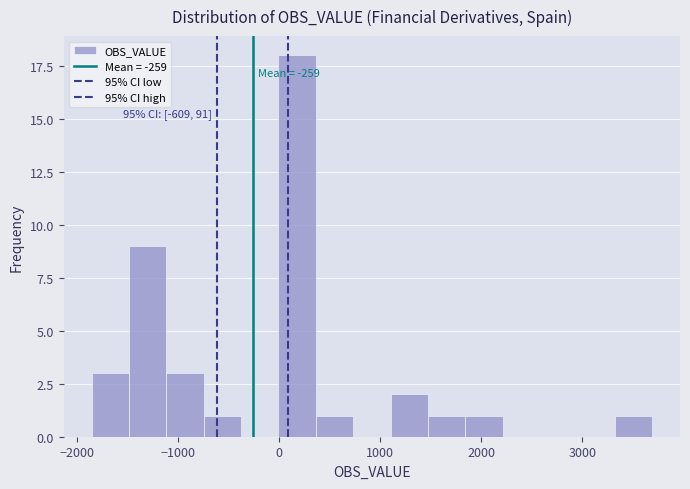

Around what value on the x-axis is the tallest bar? Give the approximate position of its centre, as read against the axis.

200